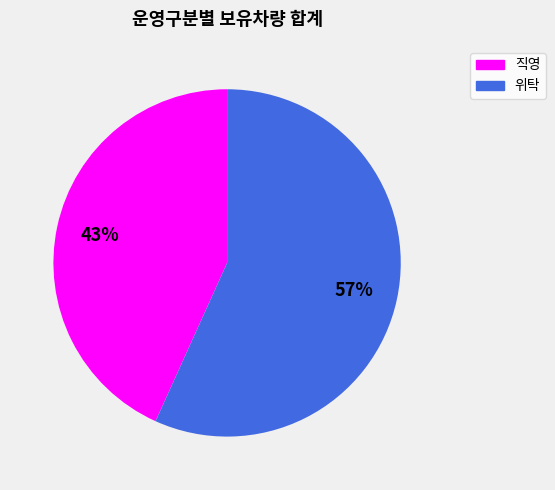

To the nearest percent, what is the average slice percentage?

50%